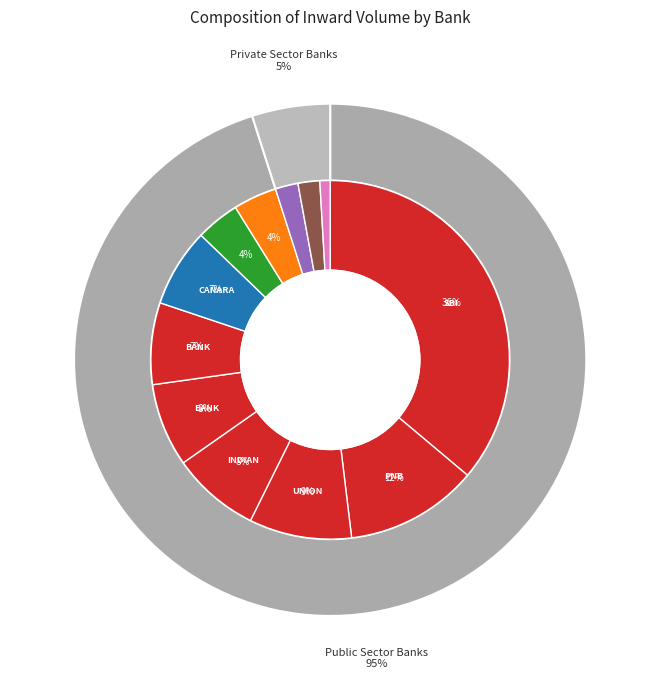

Rank the categories by value from highest to lowest.

STATE BANK OF INDIA, PUNJAB NATIONAL BANK, UNION BANK OF INDIA, INDIAN BANK, BANK OF BARODA, BANK OF INDIA, CANARA BANK, CENTRAL BANK OF INDIA, INDIAN OVERSEAS BANK, HDFC BANK LTD, ICICI BANK LTD, AXIS BANK